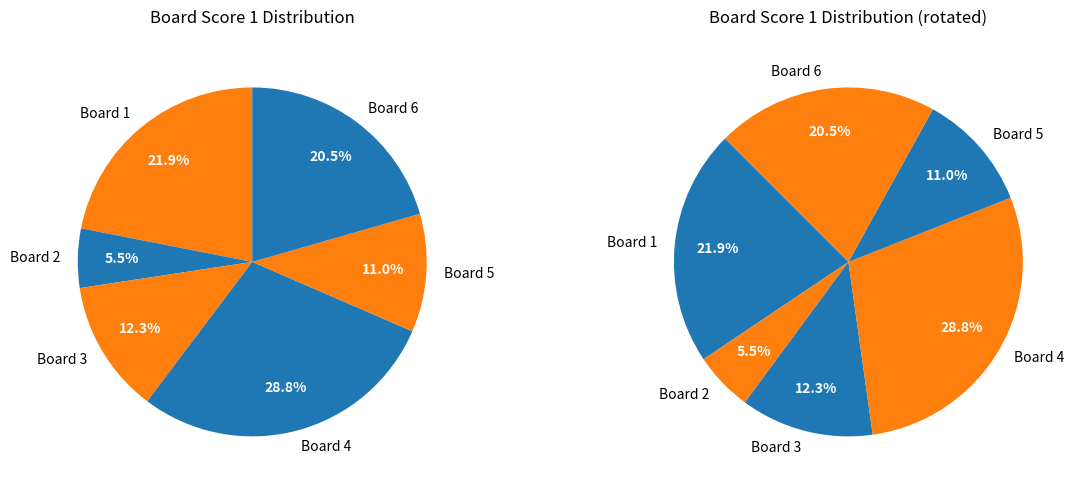

Is it true that Board 5 (Gallo Giovanni) is 1% of the pie?

False